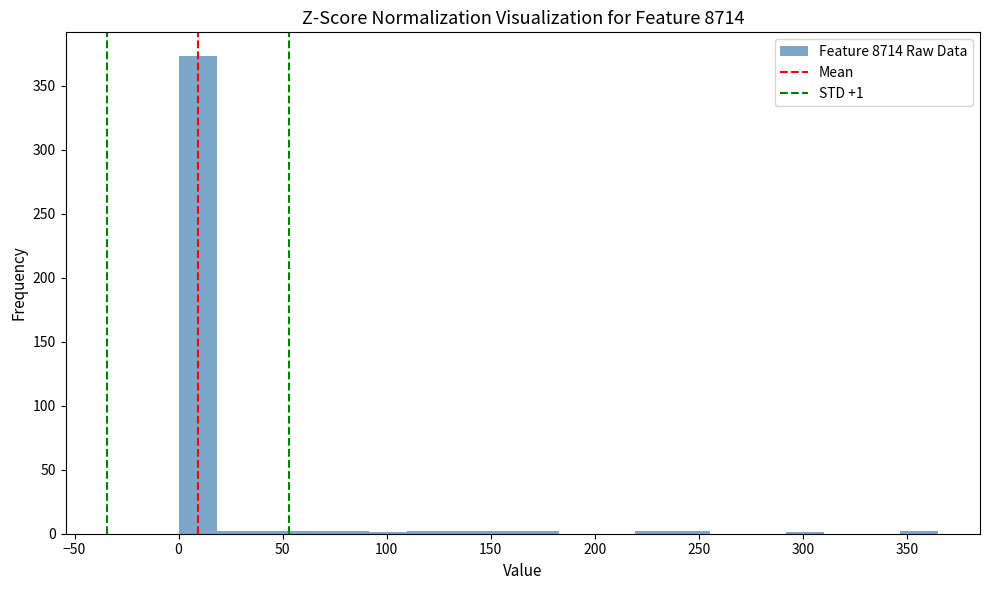

Around what value on the x-axis is the tallest bar? Give the approximate position of its centre, as read against the axis.

10